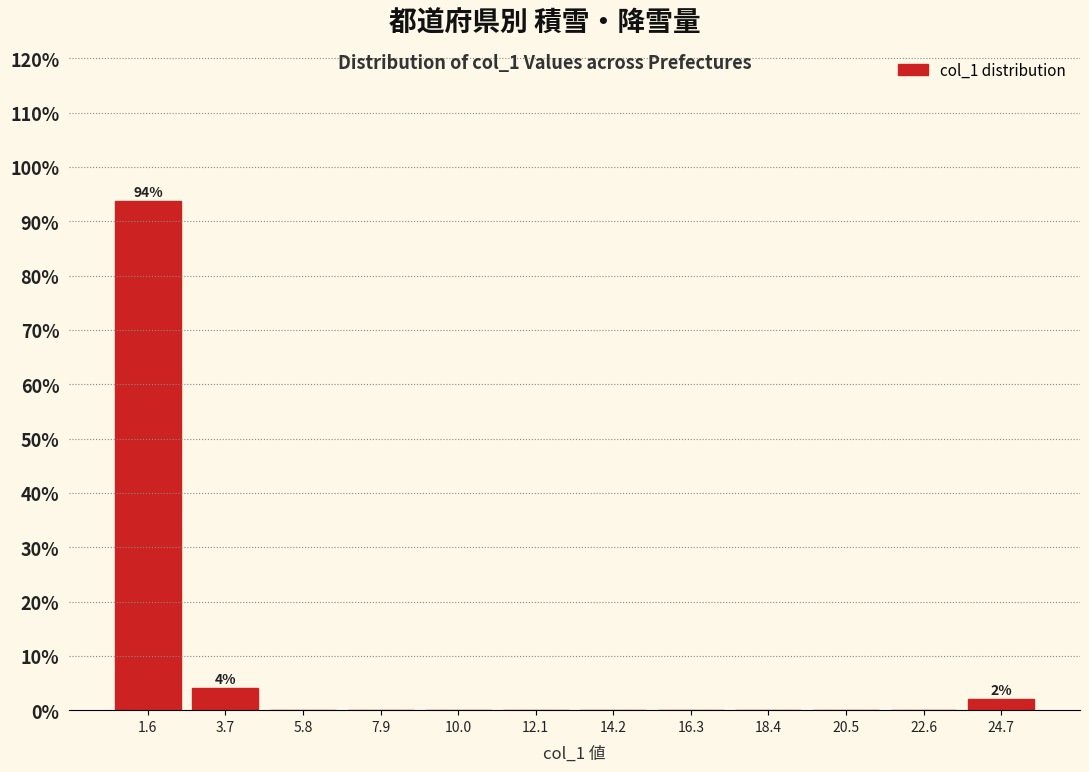

Which range on the x-axis has the tallest bar?

0.5 to 2.5